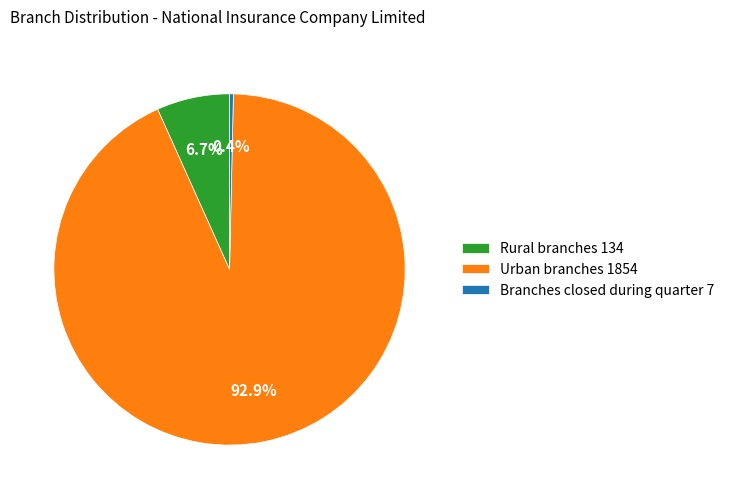

Which has a higher value, Rural branches 134 or Urban branches 1854?

Urban branches 1854